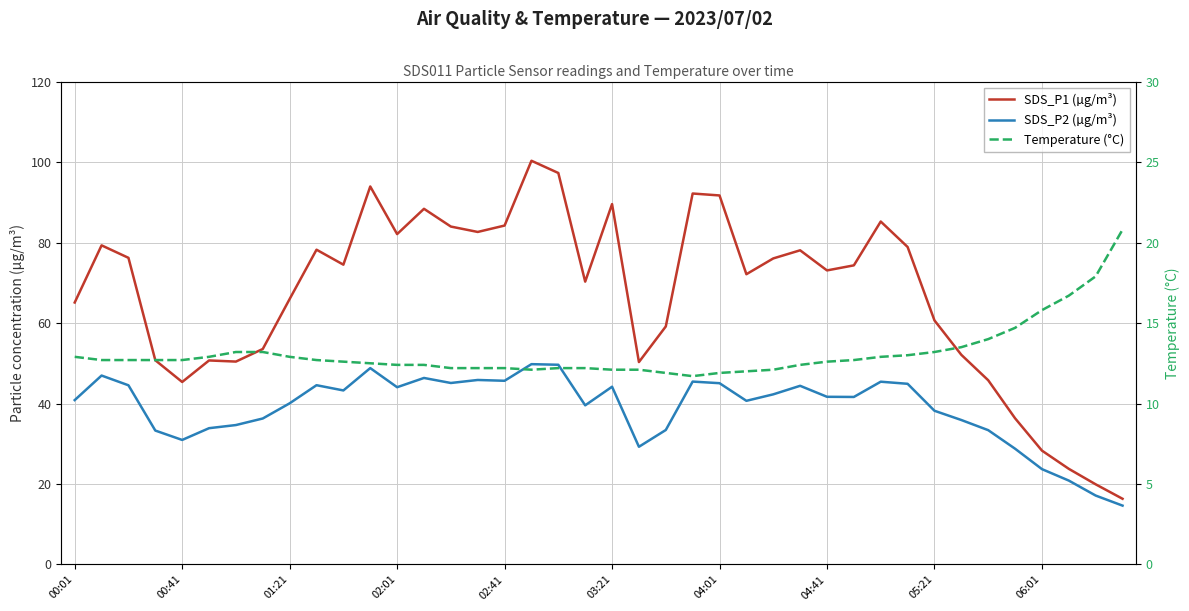

What is the average value of the SDS_P2 (µg/m³) series?

38.9